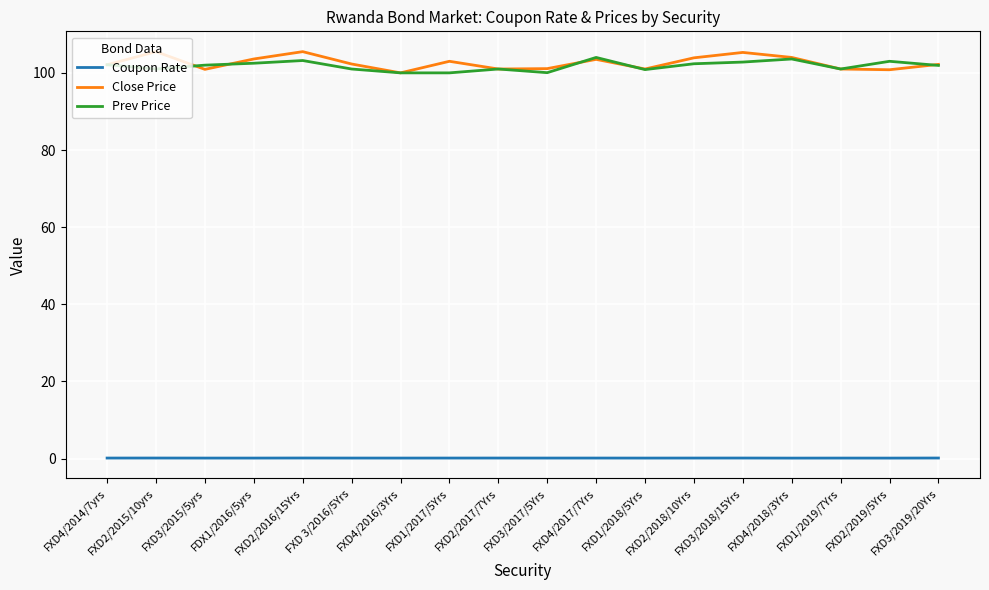

True or false: Prev Price and Coupon Rate intersect in this chart.

False